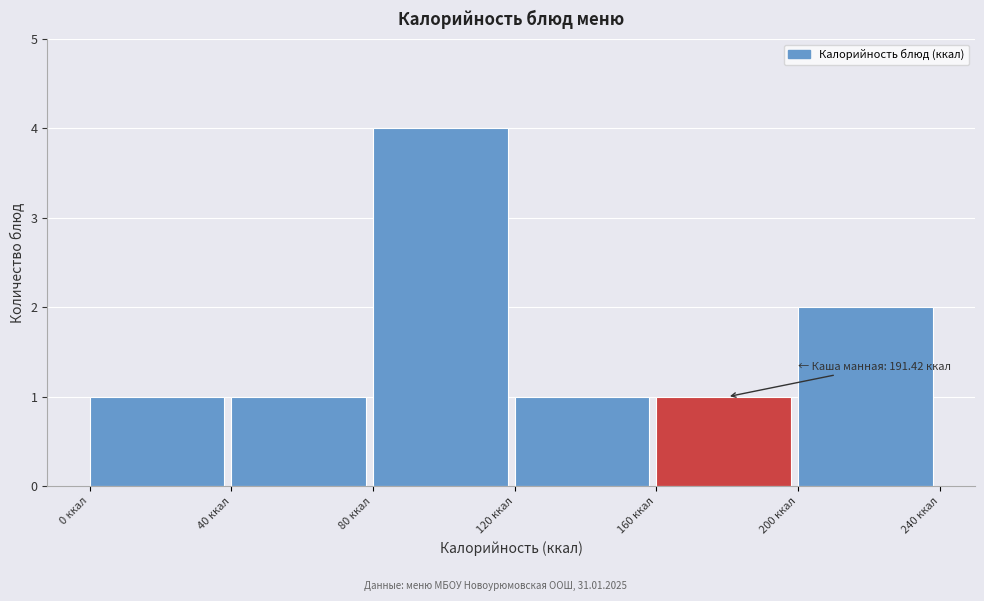

Over which range of the x-axis is the bar tallest?

80 to 120